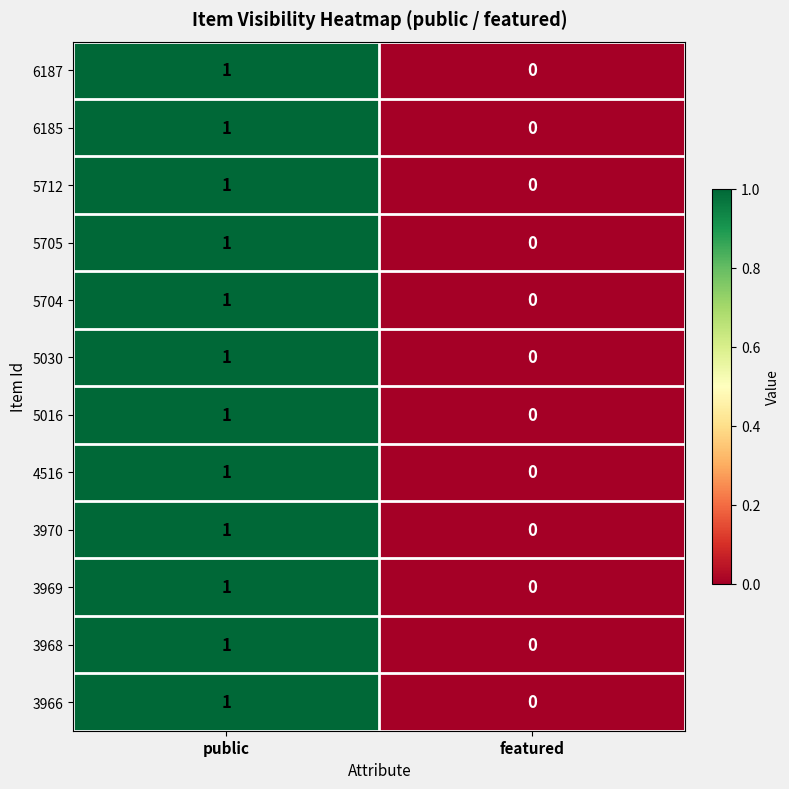

Count the number of categories in the chart.

2